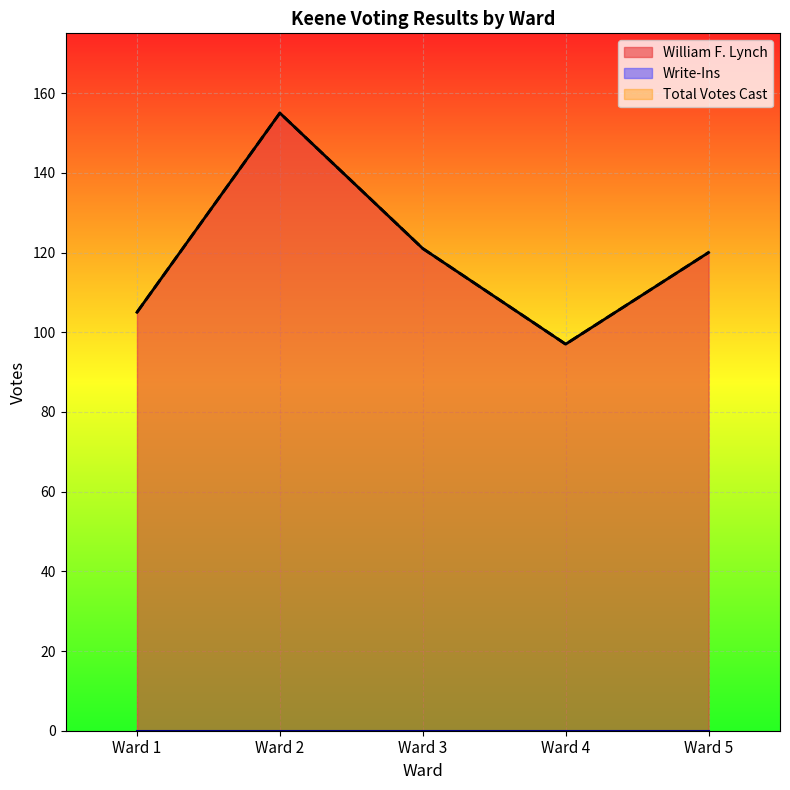

Which series has the largest total across all categories?

William F. Lynch